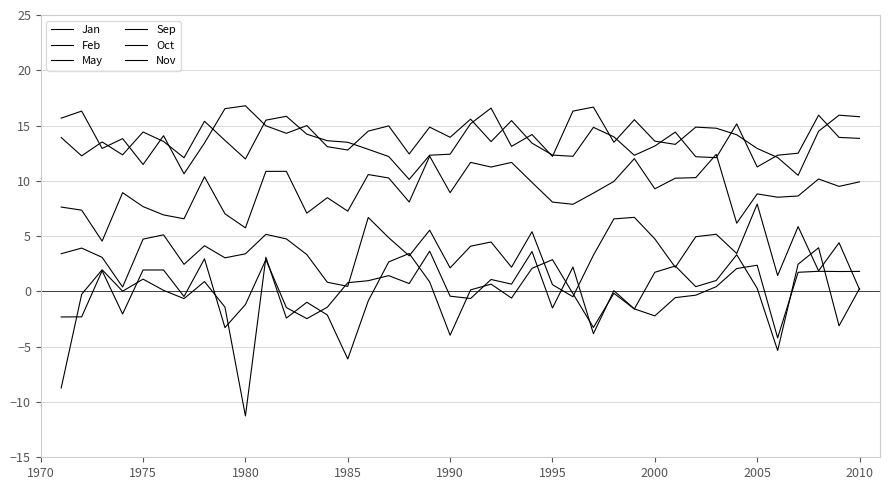

True or false: Oct has more than 2 interior local peaks.

True